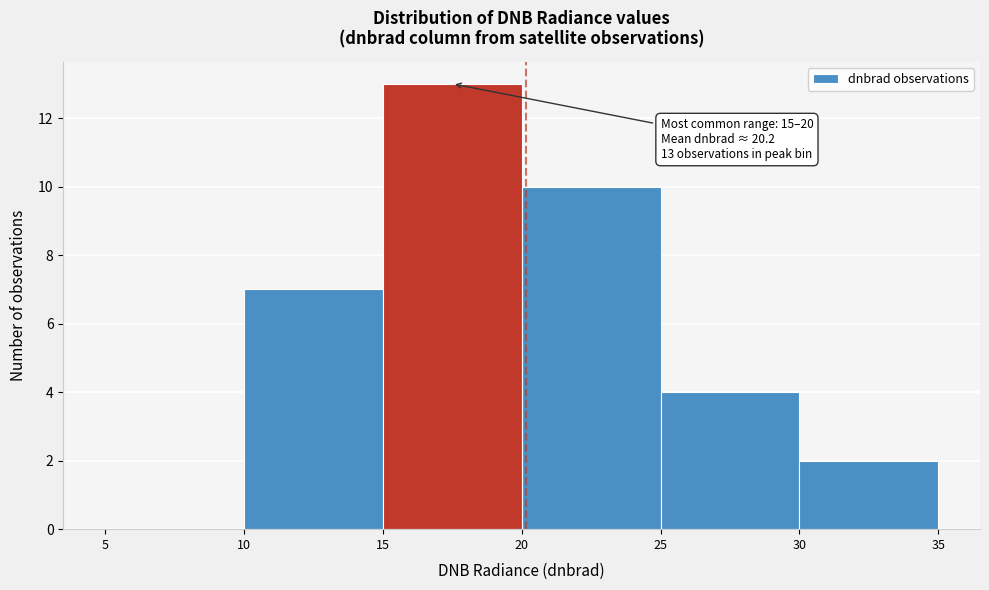

Which range on the x-axis has the tallest bar?

15 to 20